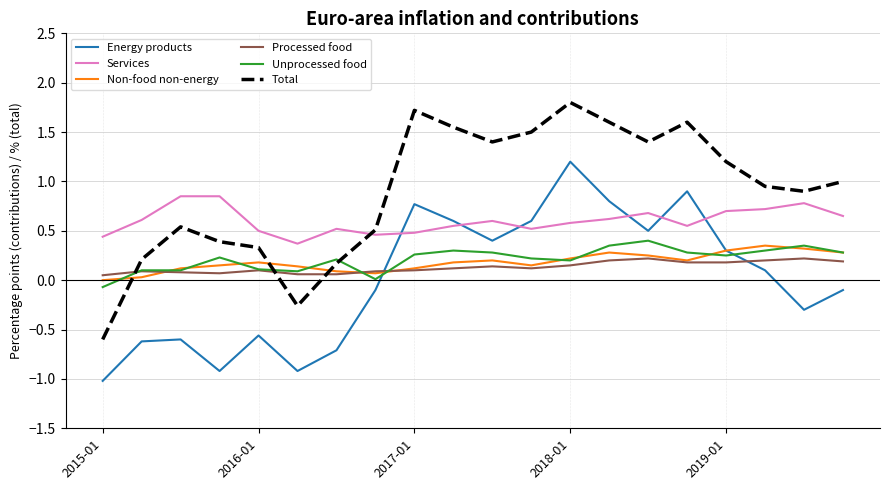

Which series has the largest range (max minus min)?

Total